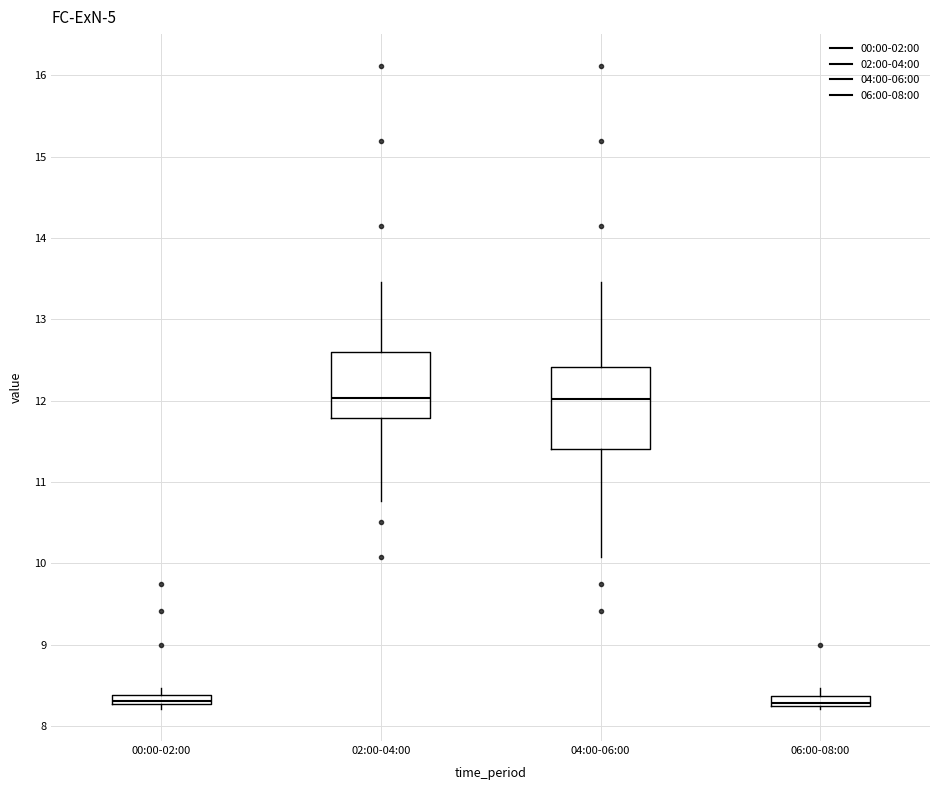

Which box is the tallest, from its lower edge to its upper edge?

04:00-06:00